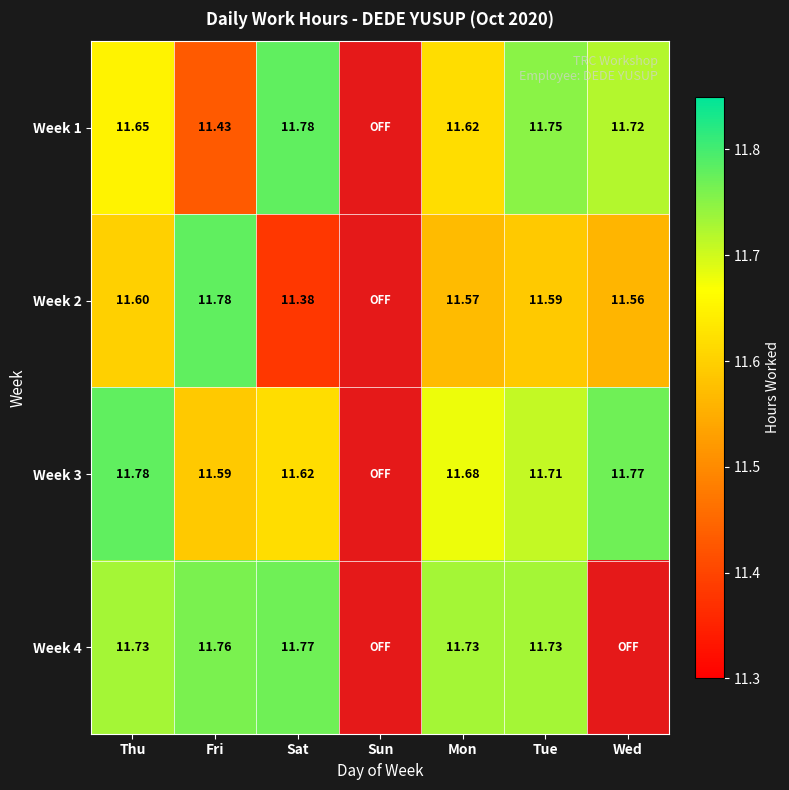

At which label does Week 4 reach its peak?

Sat